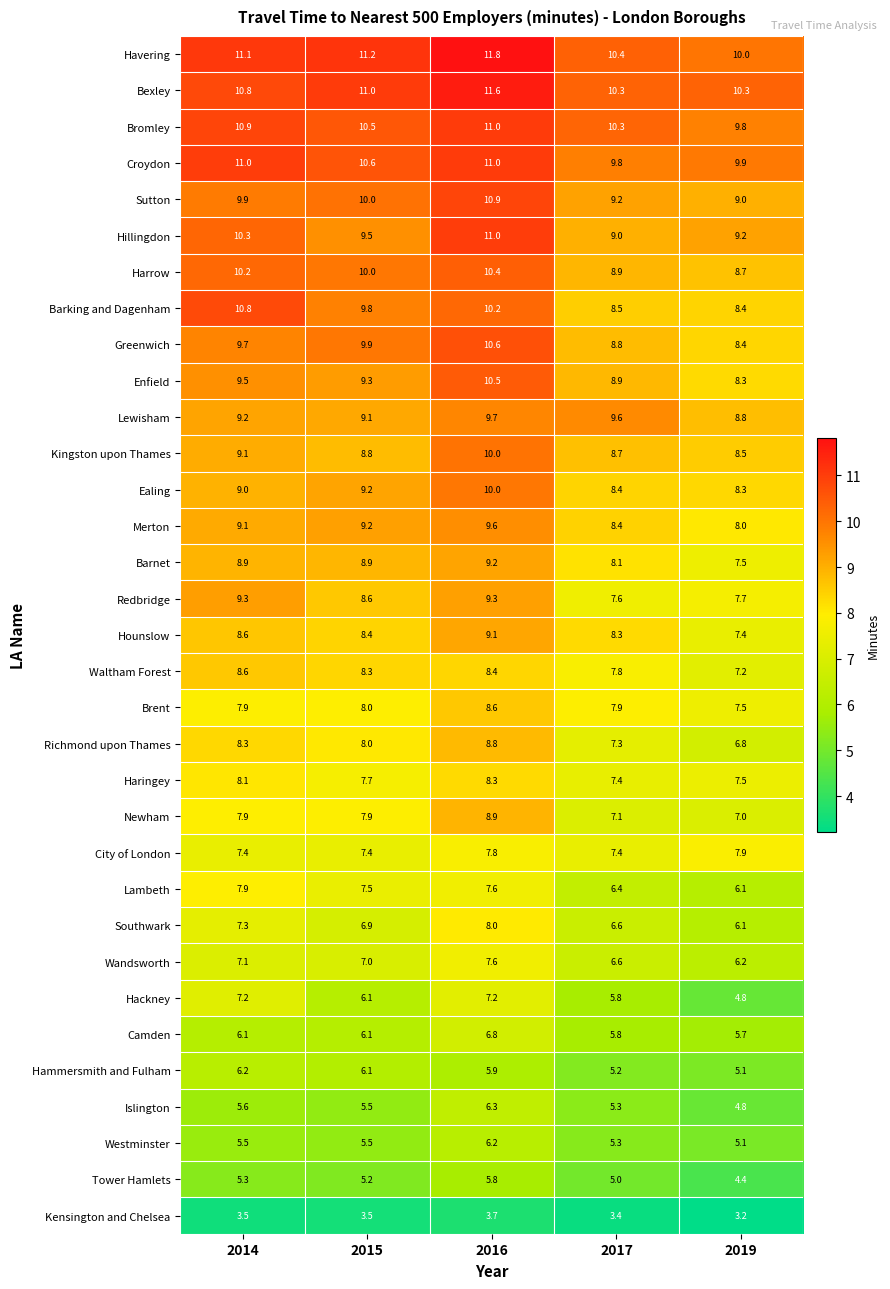

Which label corresponds to the smallest value in the chart?

2019